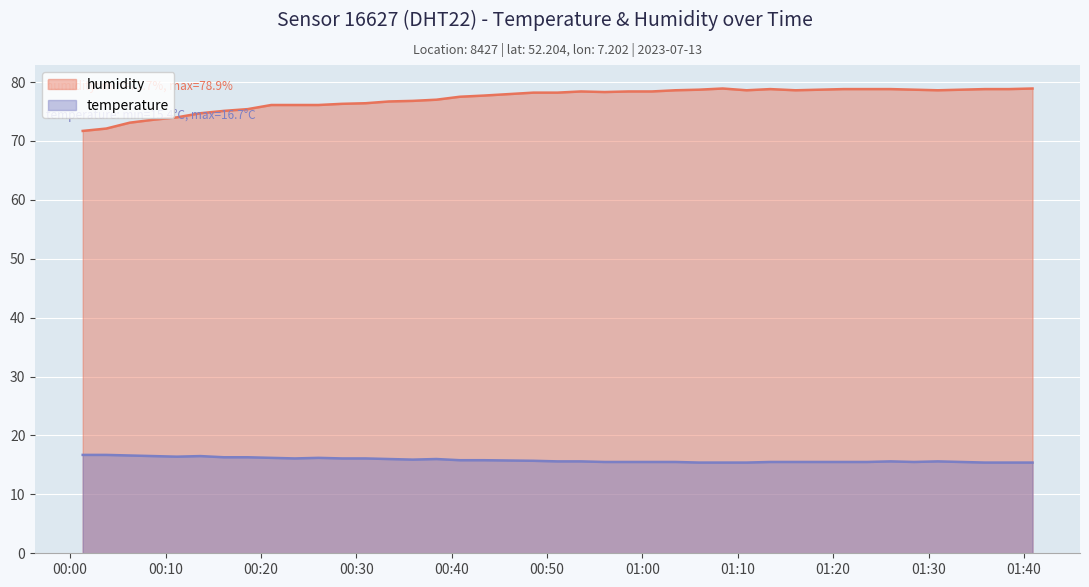

Where is the first local minimum for humidity?

2023-07-13T00:56:02